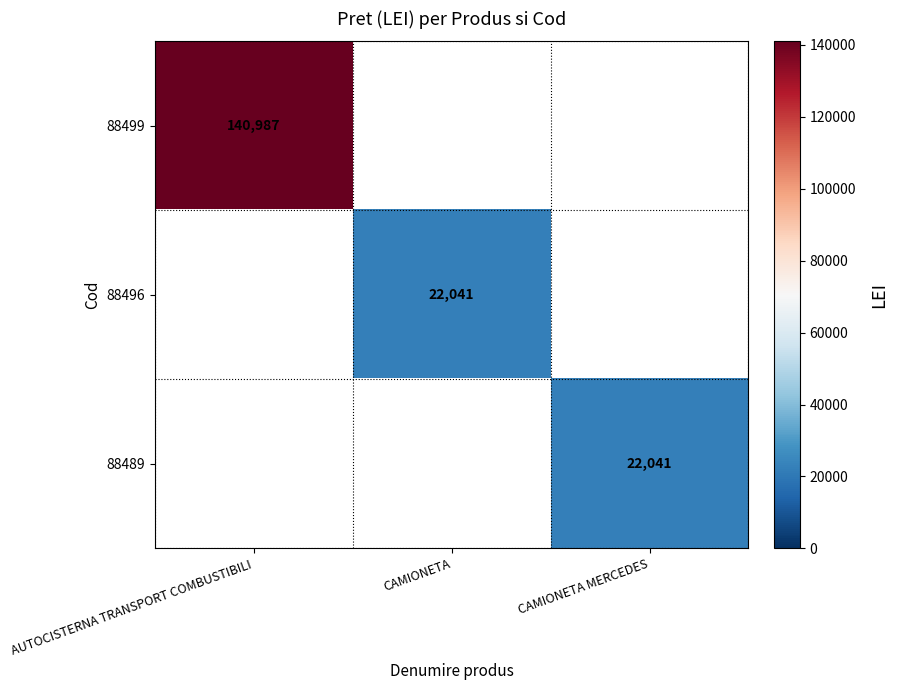

What is the maximum value shown in the chart?

140987.0